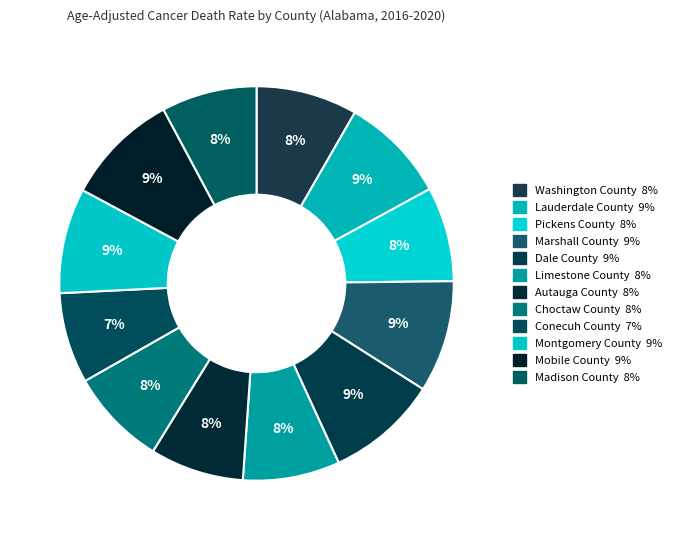

How many segments does this pie chart have?

12